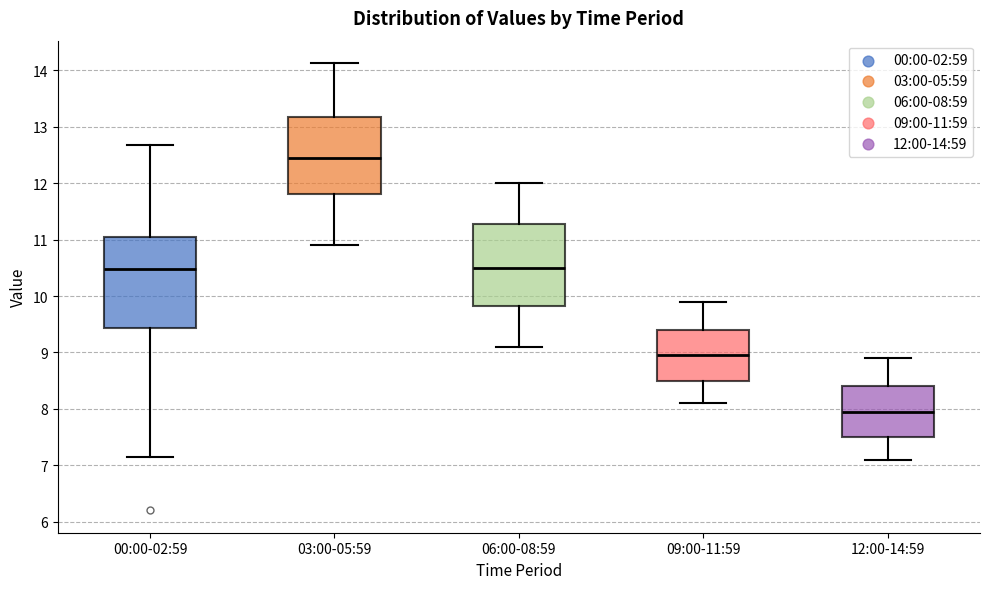

Reading left to right, read every box against the y-axis: the position of its median line, the range the box covers, and the ends of its whiskers. The values are not printed on the chart, so give them approximately, as read against the axis.

00:00-02:59: median 10.5, box 9.4 to 11.0, whiskers 7.2 to 12.7
03:00-05:59: median 12.5, box 11.8 to 13.2, whiskers 10.9 to 14.1
06:00-08:59: median 10.5, box 9.8 to 11.3, whiskers 9.1 to 12.0
09:00-11:59: median 9.0, box 8.5 to 9.4, whiskers 8.1 to 9.9
12:00-14:59: median 8.0, box 7.5 to 8.4, whiskers 7.1 to 8.9